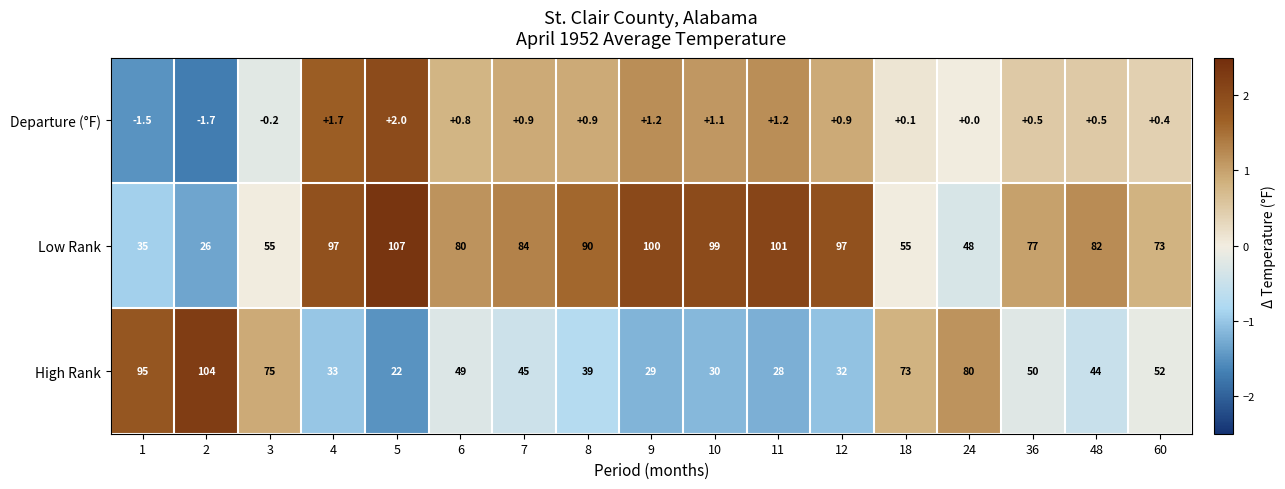

Read the High Rank value at 1.

95.0